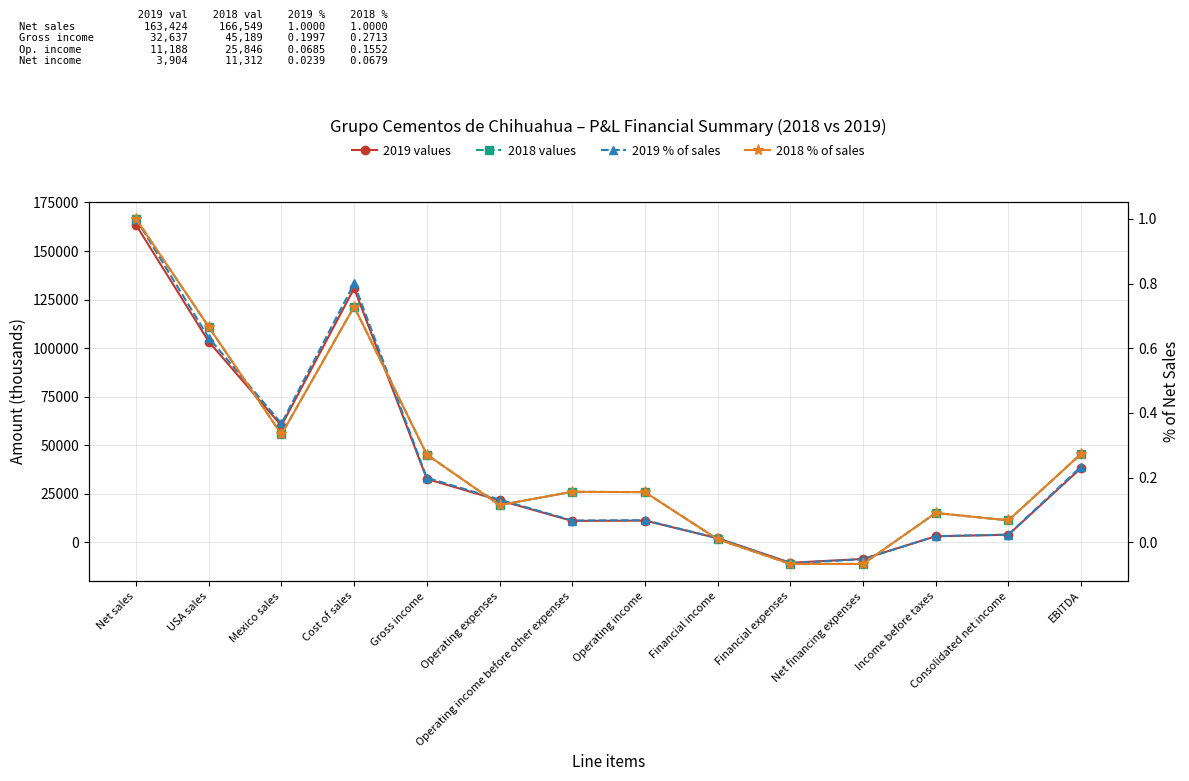

What is the approximate value of 2018 values at Gross income?

45189.0